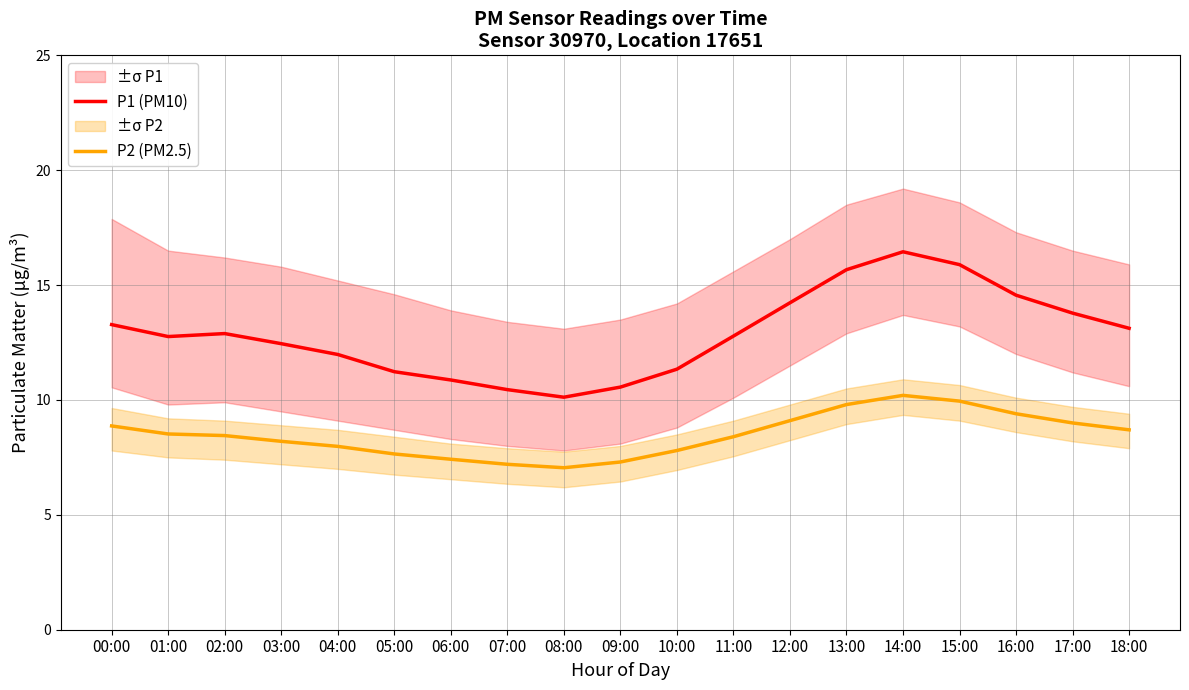

In P1 (PM10), how many points are lower than both neighbors (excluding endpoints)?

2